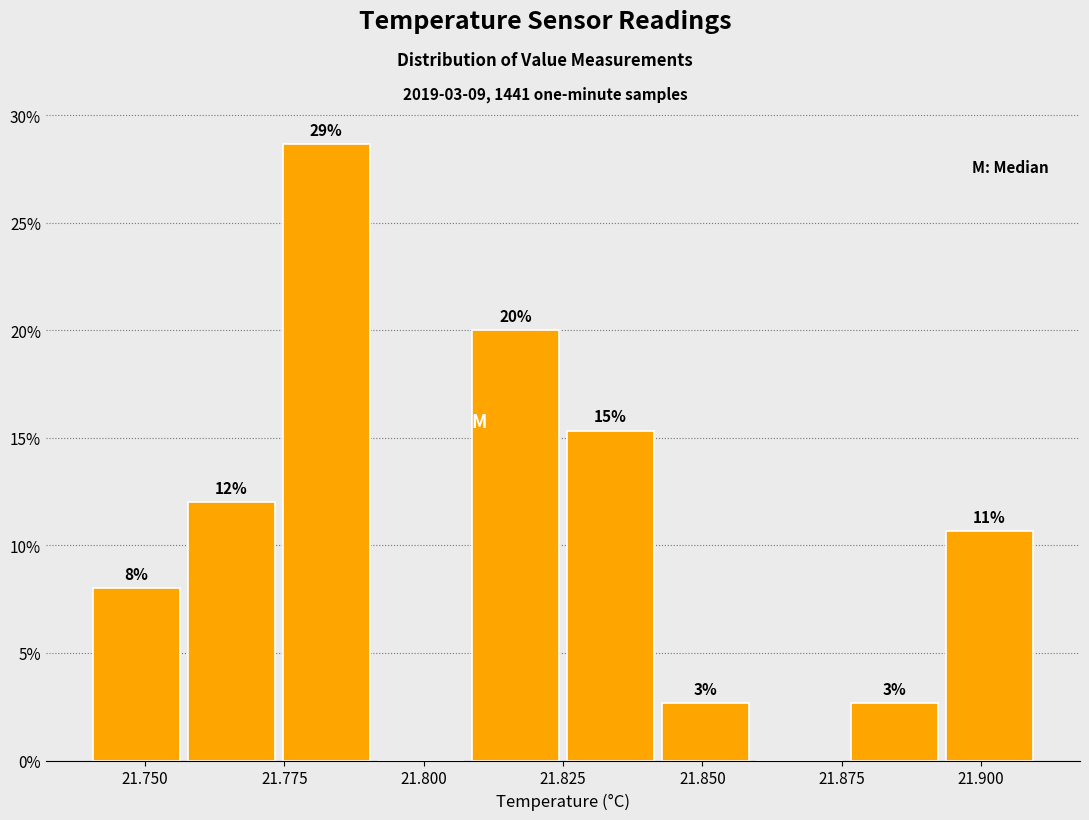

Around what value on the x-axis is the tallest bar? Give the approximate position of its centre, as read against the axis.

21.785